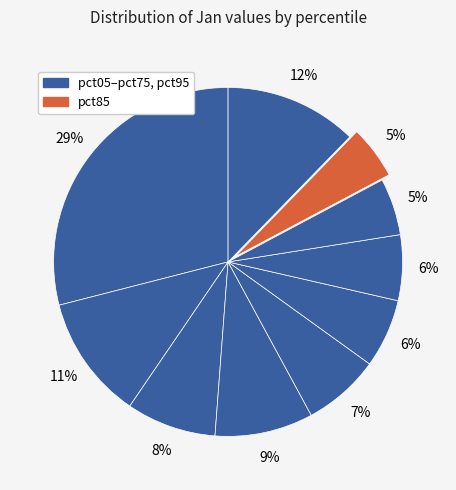

To the nearest percent, what is the difference between the largest and smallest slice percentages?

24%